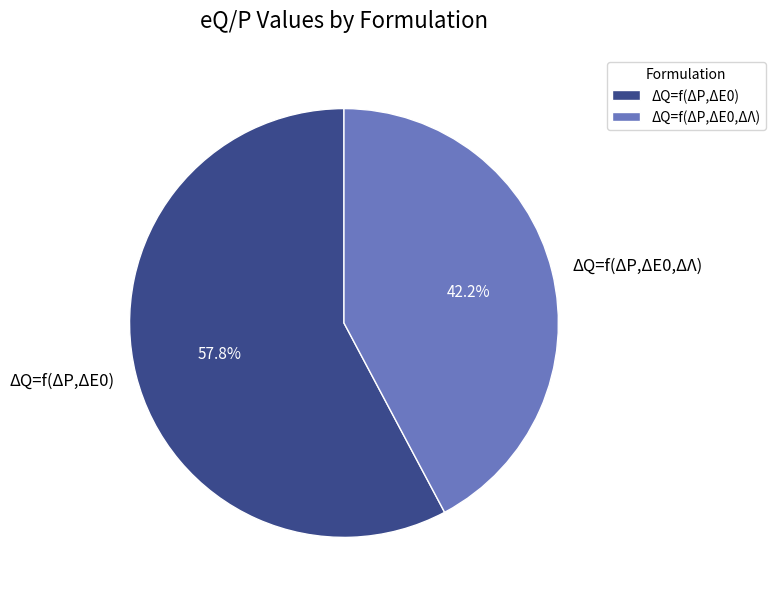

The ΔQ=f(ΔP,ΔE0,ΔΛ) slice represents 42% of the pie. True or false?

True